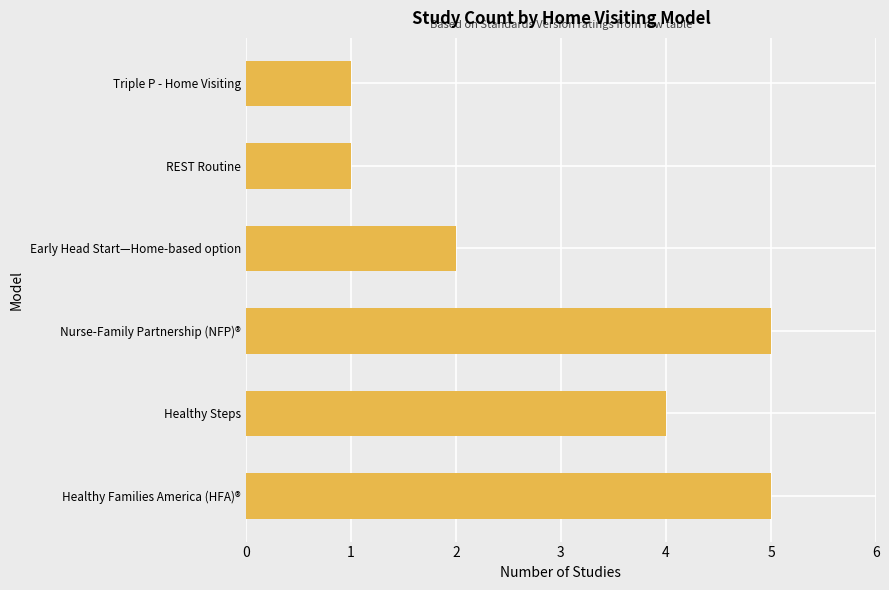

Count the number of categories in the chart.

6